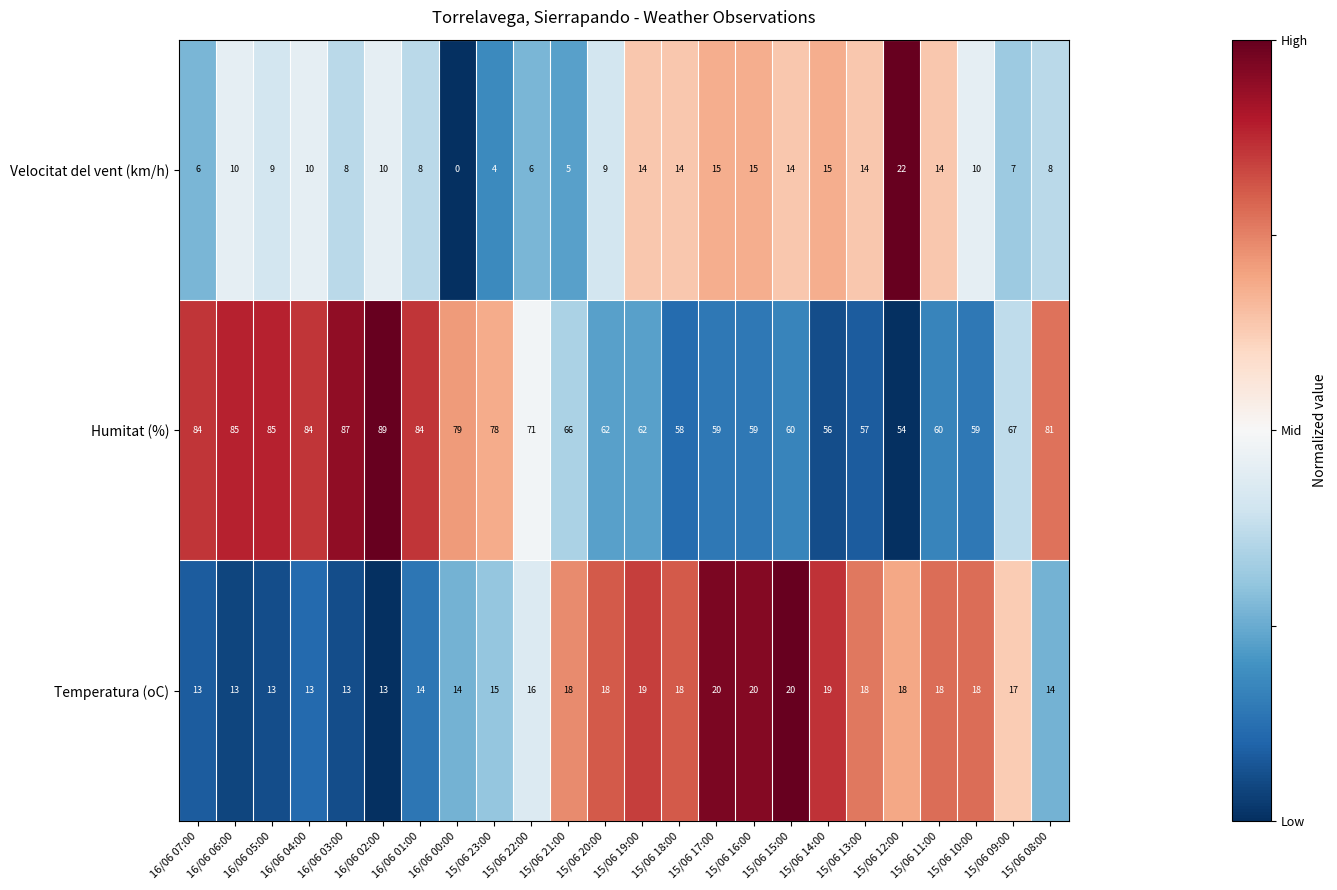

The Temperatura (oC) series shows 3 at 16/06 06:00. True or false?

False